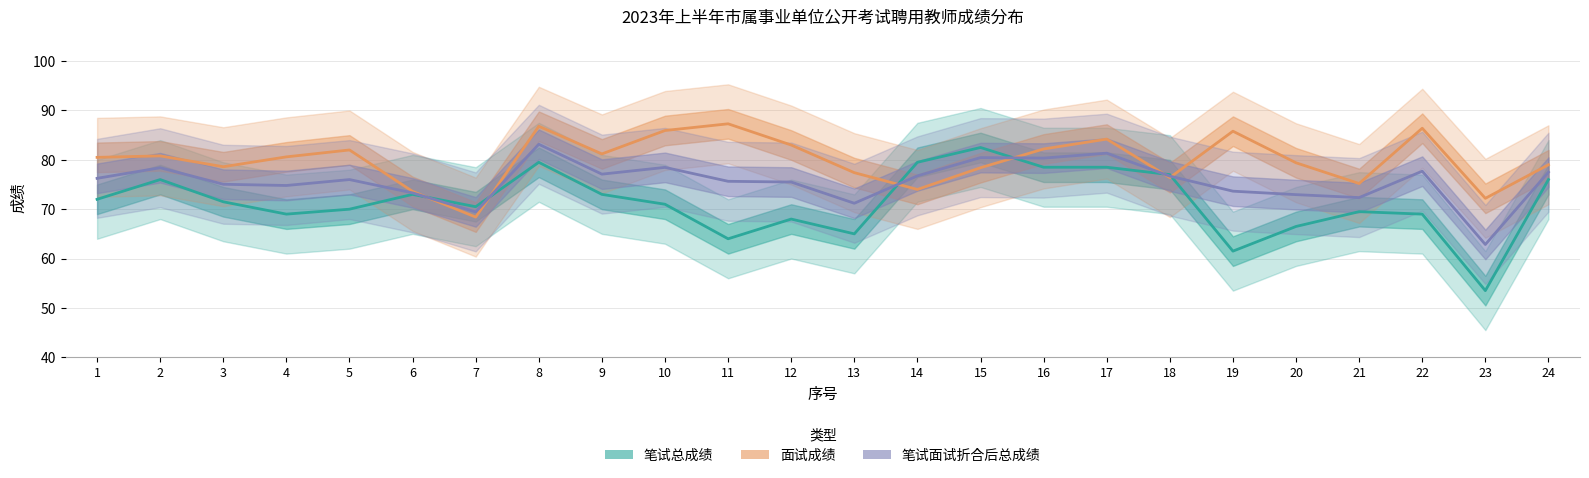

Reading left to right, transcribe all the data shown in this chart.

笔试总成绩: 72.0	76.0	71.5	69.0	70.0	73.0	70.5	79.5	73.0	71.0	64.0	68.0	65.0	79.5	82.5	78.5	78.5	77.0	61.5	66.5	69.5	69.0	53.5	76.0
面试成绩: 80.5	80.8	78.6	80.6	82.0	73.6	68.4	86.8	81.2	85.9	87.3	83.0	77.4	74.0	78.4	82.2	84.2	76.4	85.8	79.4	75.2	86.4	72.2	79.0
笔试面试折合后总成绩: 76.2	78.4	75.0	74.8	76.0	73.3	69.5	83.2	77.1	78.5	75.7	75.5	71.2	76.8	80.5	80.3	81.3	76.7	73.7	73.0	72.3	77.7	62.9	77.5